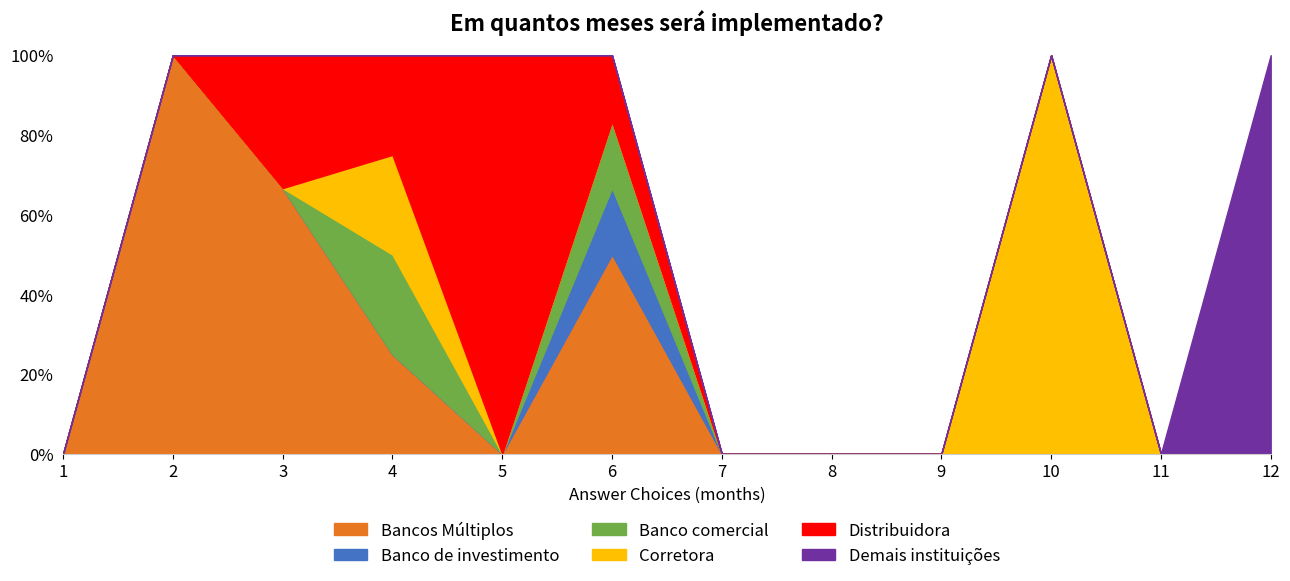

How many values in the Banco comercial series exceed 0?

2